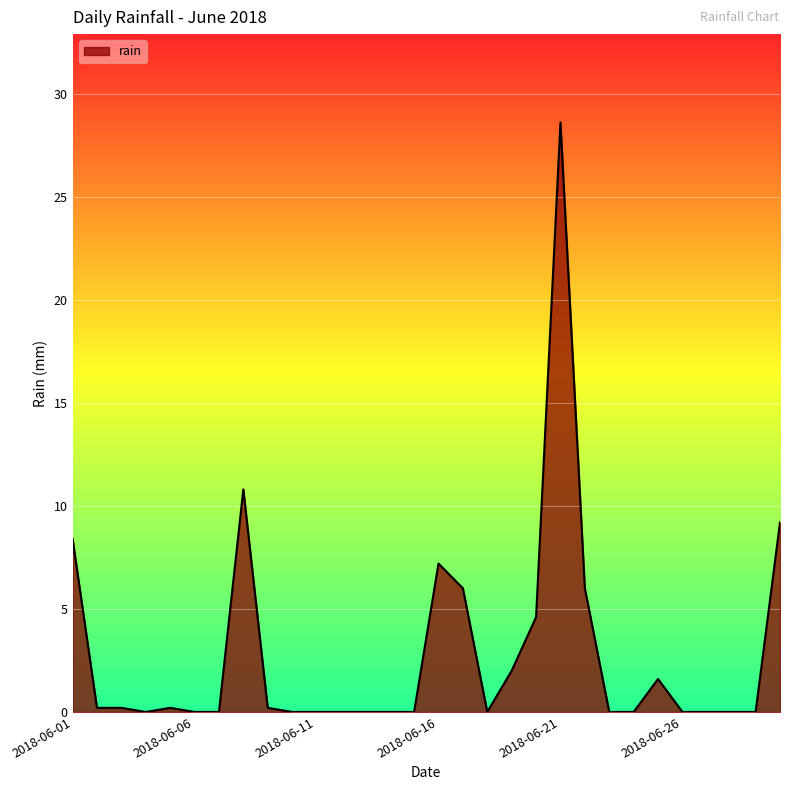

What is the difference between the maximum and minimum values?

28.6